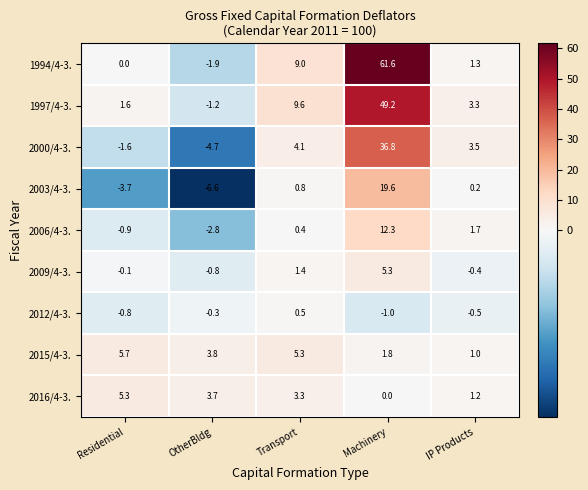

How many categories are shown in the chart?

5